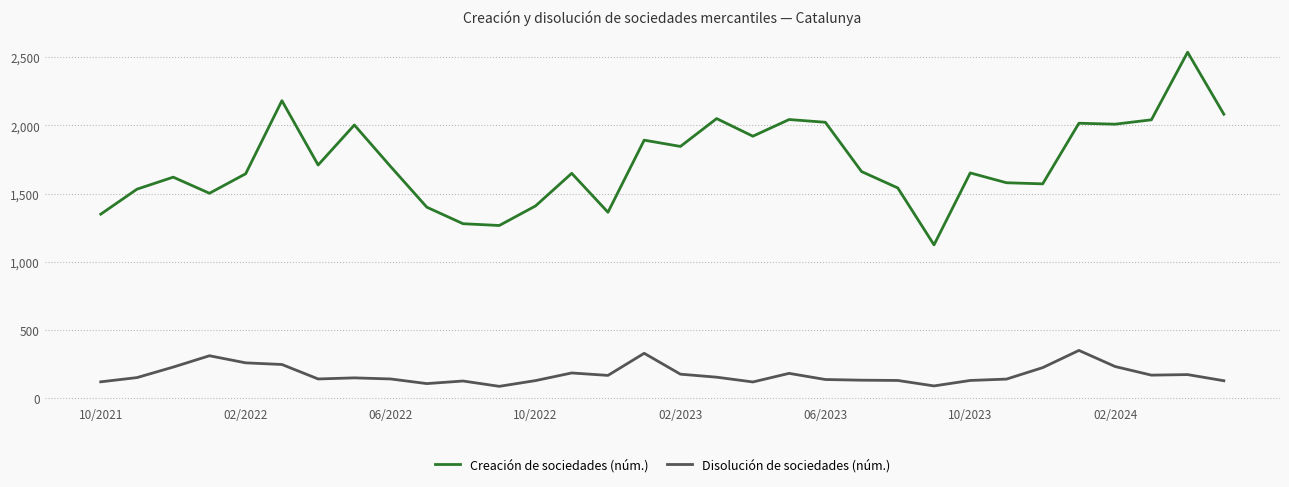

True or false: Creación de sociedades (núm.) and Disolución de sociedades (núm.) intersect in this chart.

False